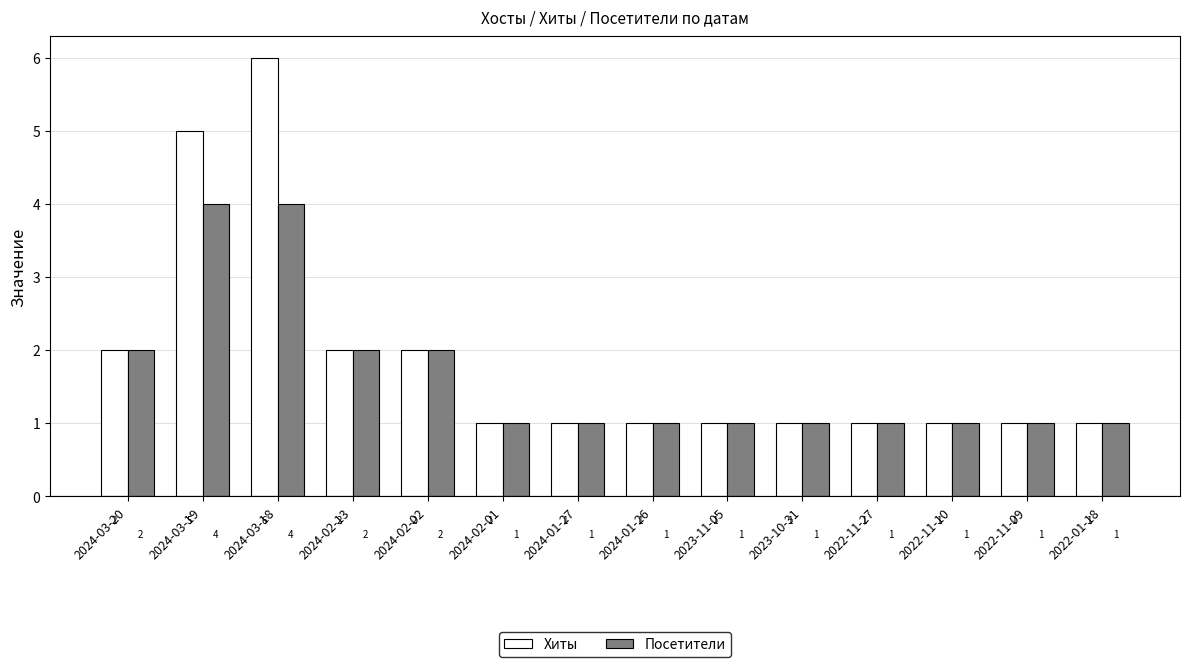

Is it true that Посетители equals 1 at 2022-11-10?

True